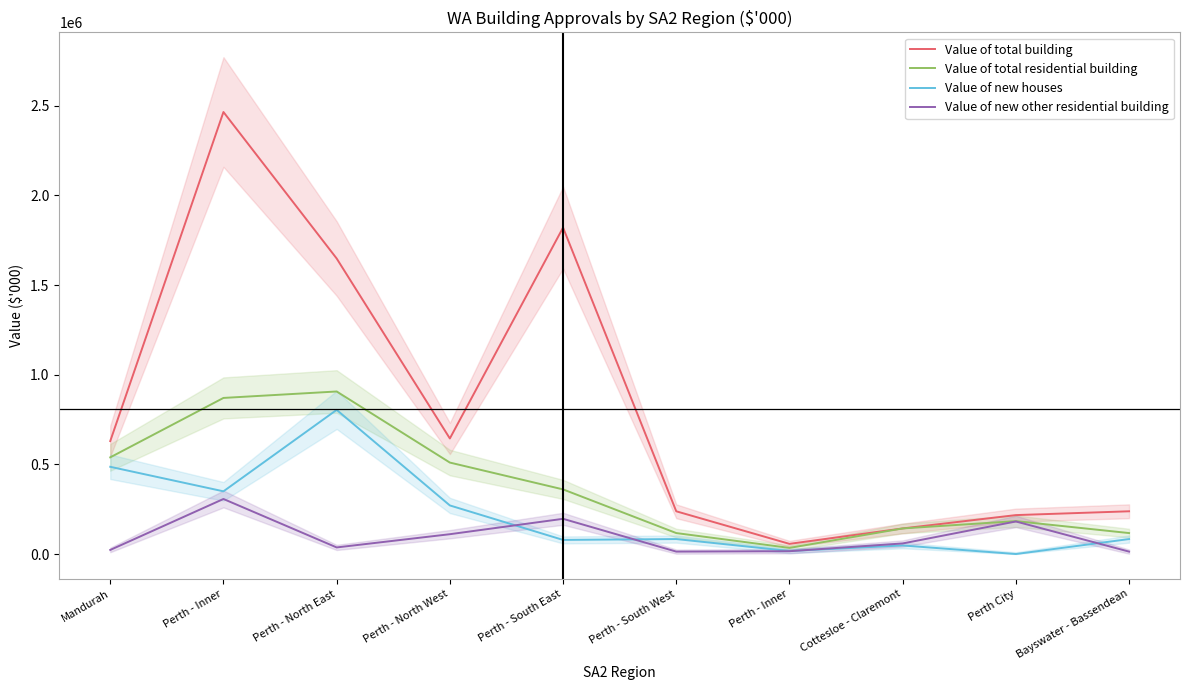

What is the sum of all Value of total building values?

8101719.7